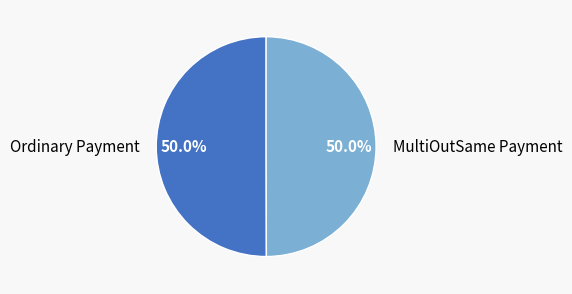

To the nearest percent, what is the combined percentage of Ordinary Payment and MultiOutSame Payment?

100%